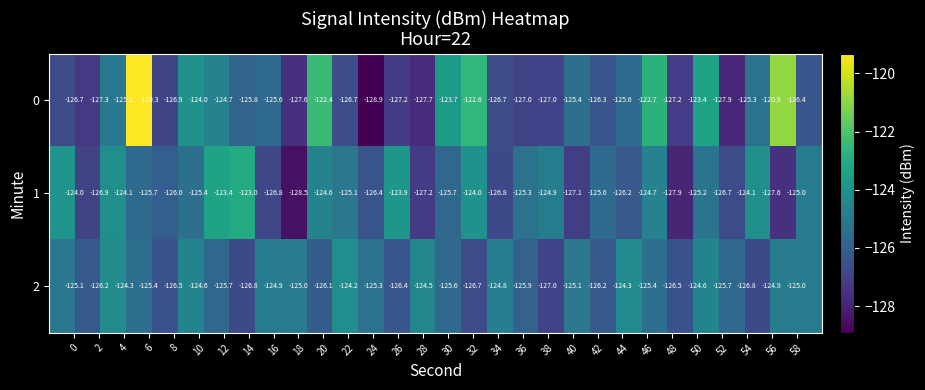

At how many categories does at least one series exceed -127?

30